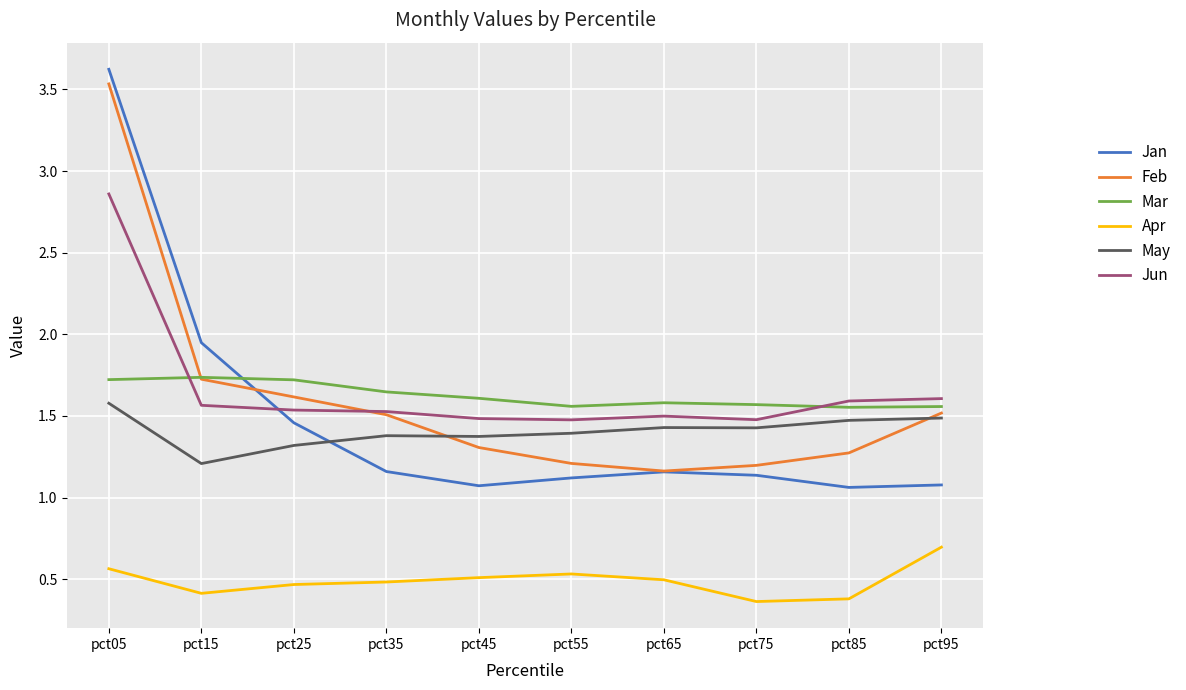

At which category is the sum across all series the highest?

pct05